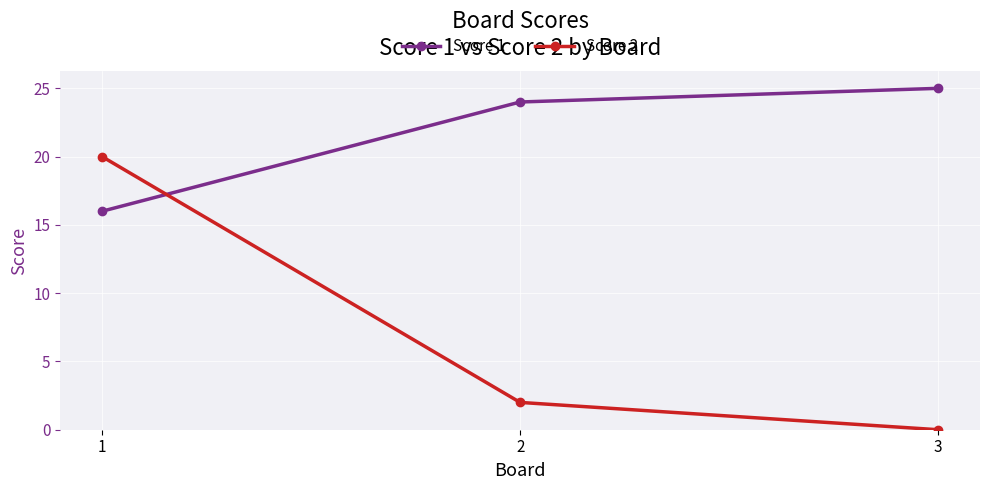

Which series has the largest total across all categories?

Score 1